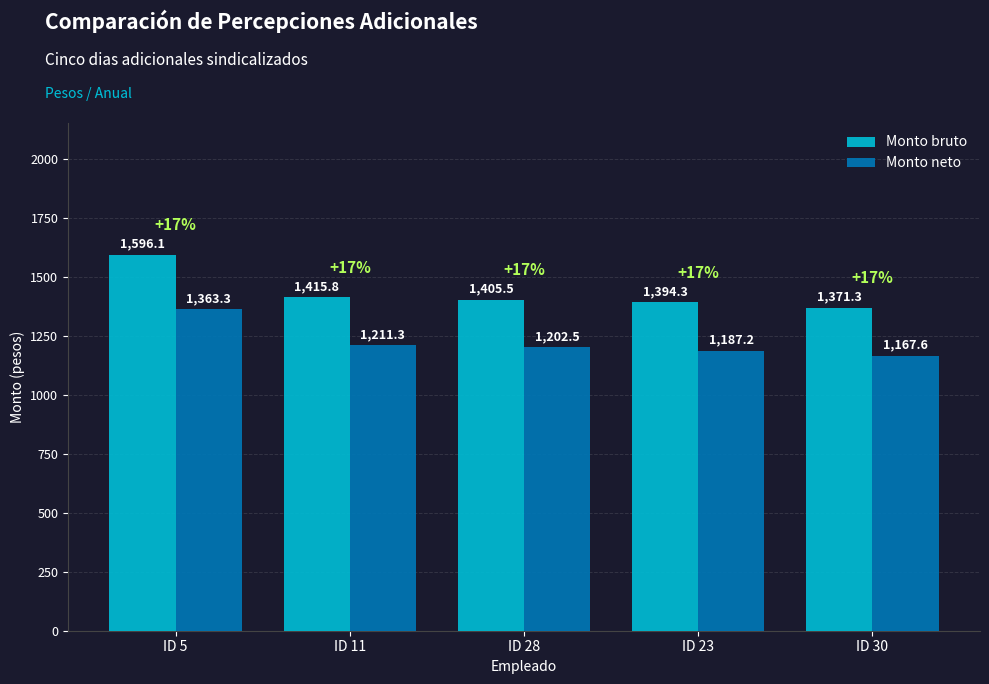

What are all the series names shown in the legend?

Monto bruto, Monto neto